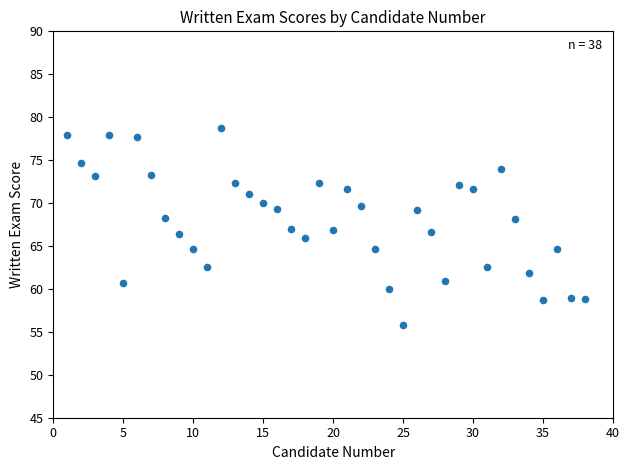

What is the range of Y values (max minus min)?

23.0